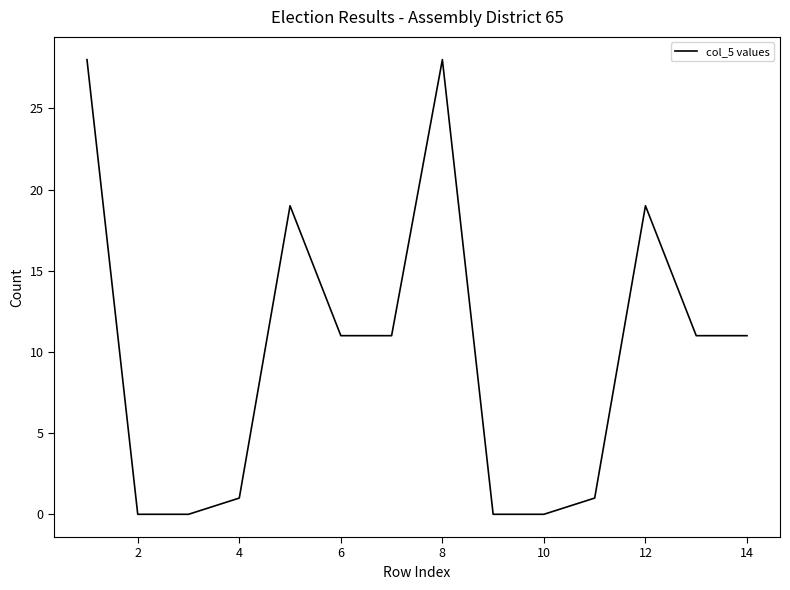

What is the average value?

10